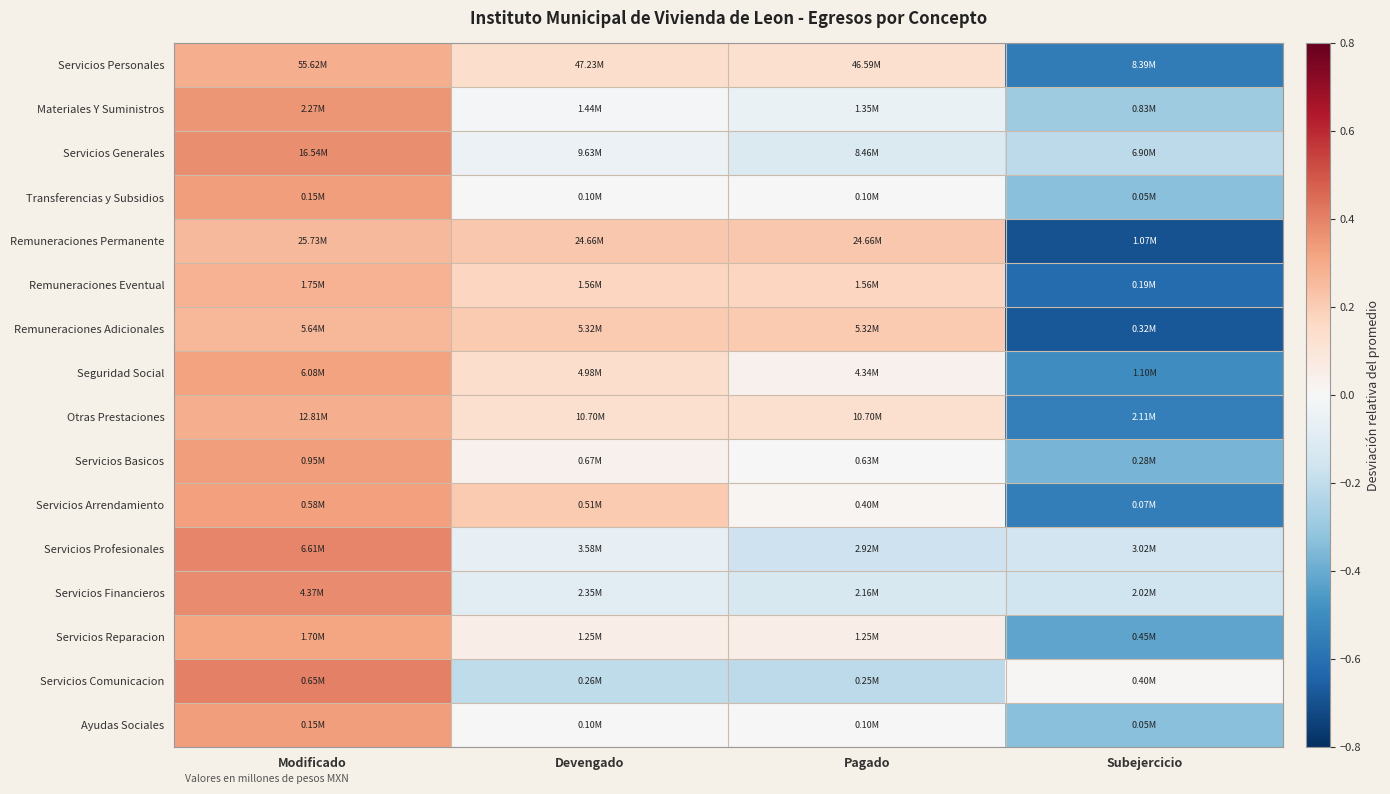

At how many categories does at least one series exceed 0?

4